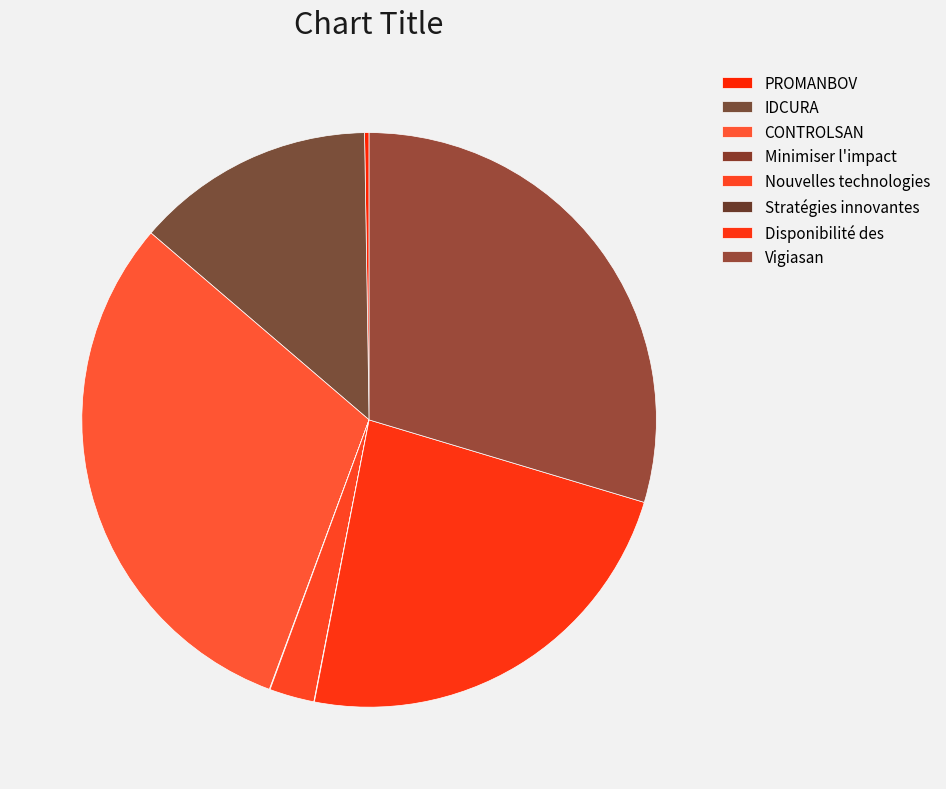

How many slices are in this pie chart?

8